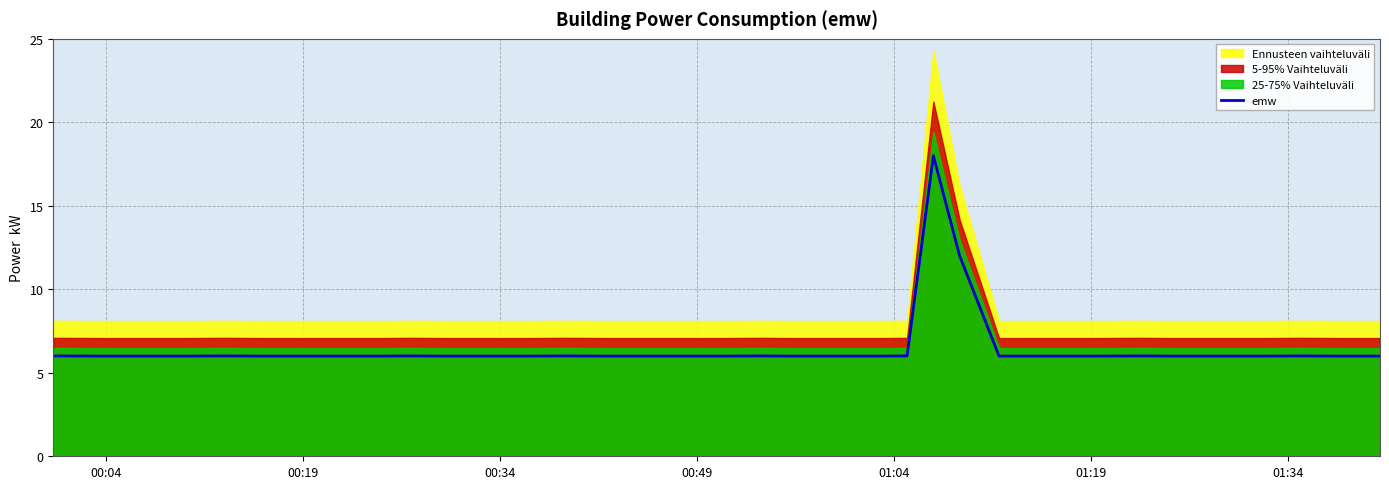

Is it true that emw equals 10.0 at 00:19?

False